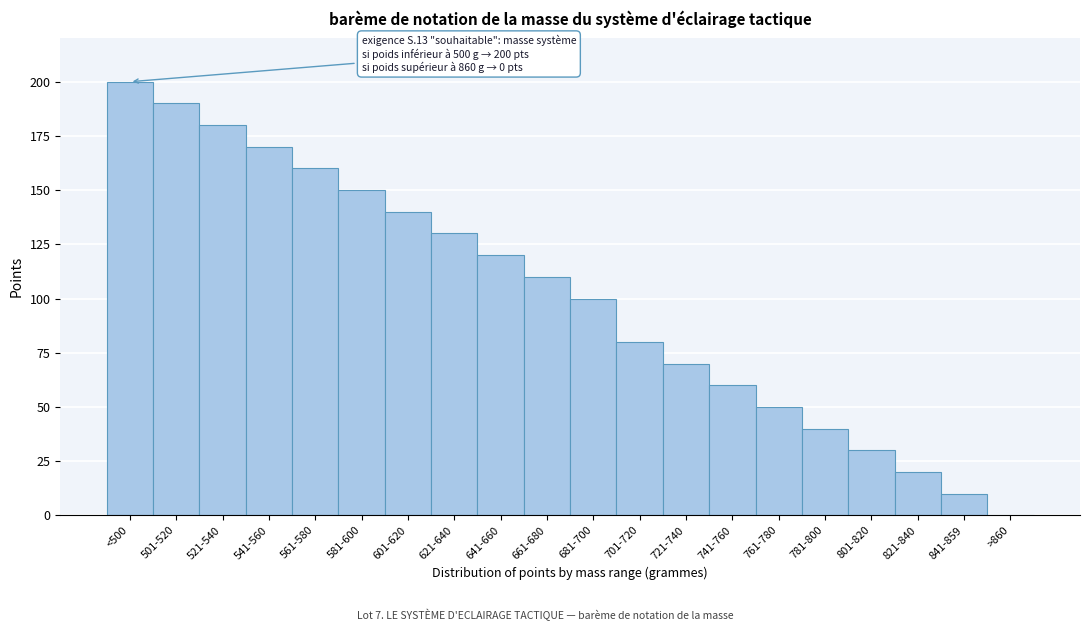

Reading right to left, list all the values displayed in this chart.

>860=0	841-859=10	821-840=20	801-820=30	781-800=40	761-780=50	741-760=60	721-740=70	701-720=80	681-700=100	661-680=110	641-660=120	621-640=130	601-620=140	581-600=150	561-580=160	541-560=170	521-540=180	501-520=190	<500=200